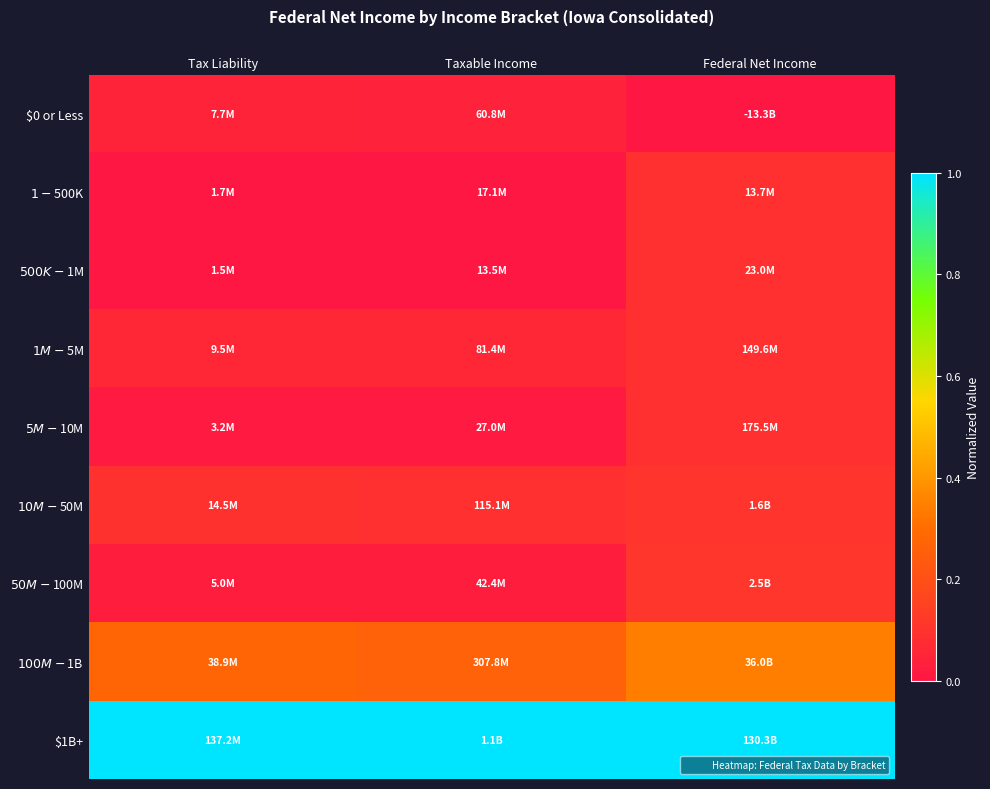

Rank the series at Taxable Income from highest to lowest value.

$1B+, $100M-$1B, $10M-$50M, $1M-$5M, $0 or Less, $50M-$100M, $5M-$10M, $1-$500K, $500K-$1M